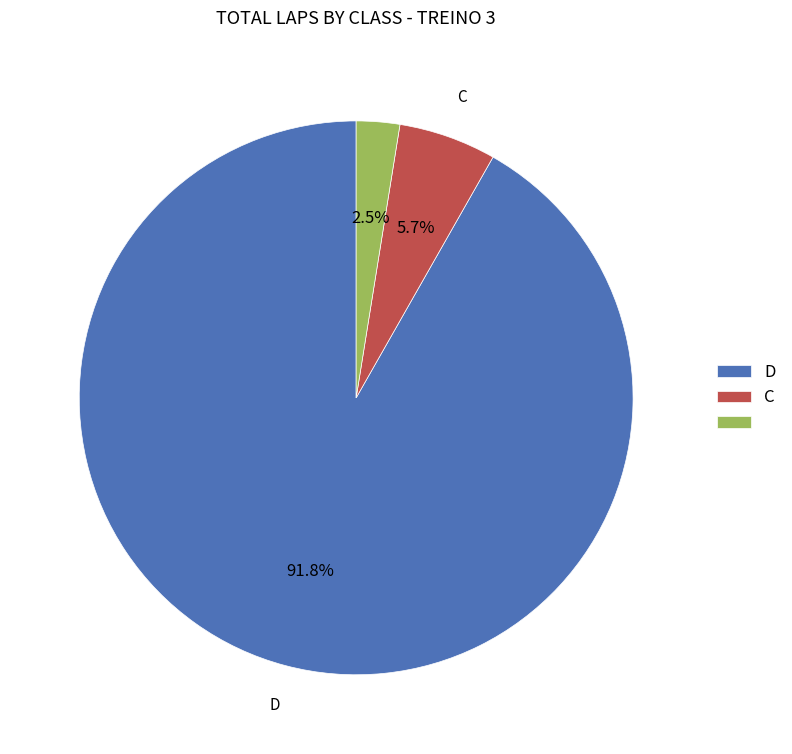

Does any single category account for the majority?

Yes